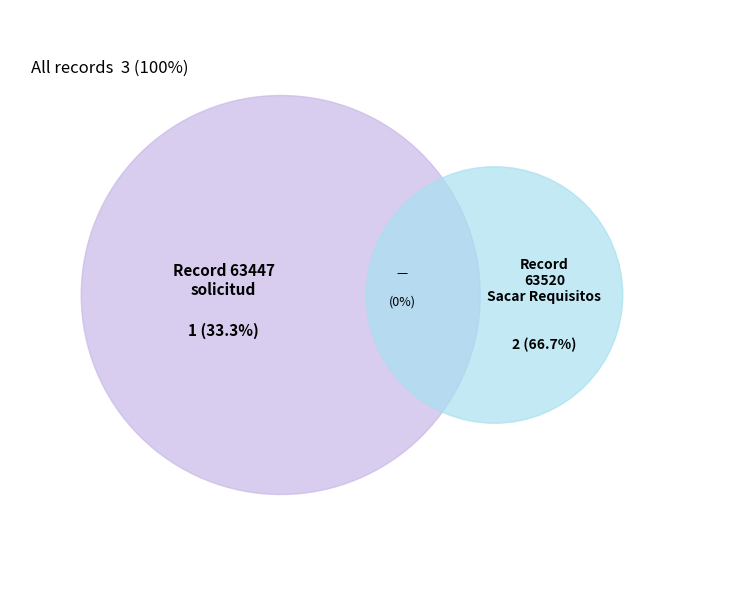

Is there any slice that represents more than half of the pie?

Yes